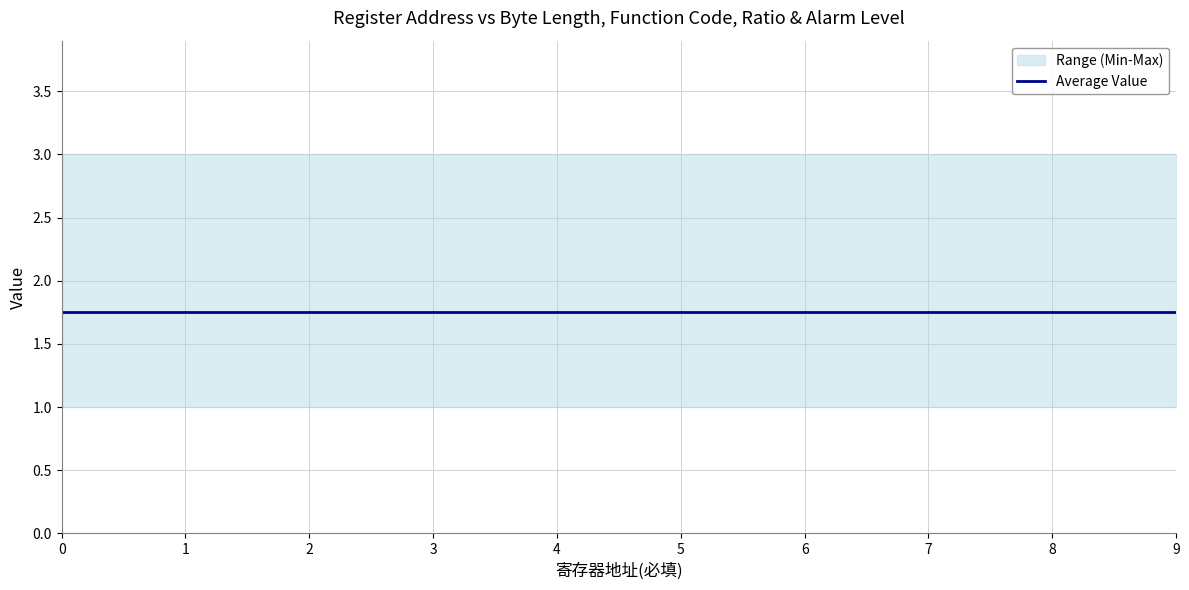

Is it true that 比例系数（非必填） equals 1 at 9?

False